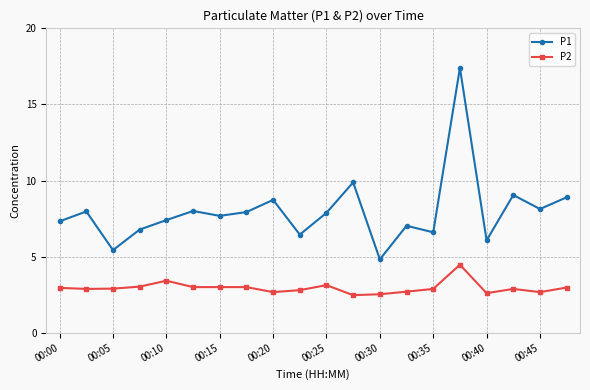

What is the value of the P2 point at the 4th from the left?

3.0